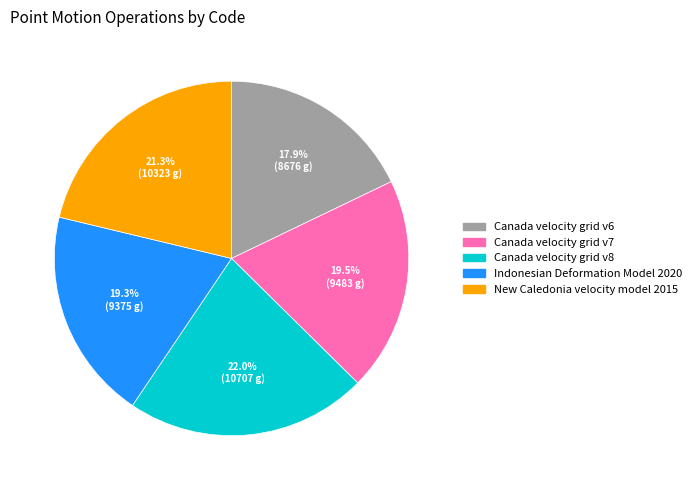

To the nearest percent, what portion does New Caledonia velocity model 2015 represent?

21%